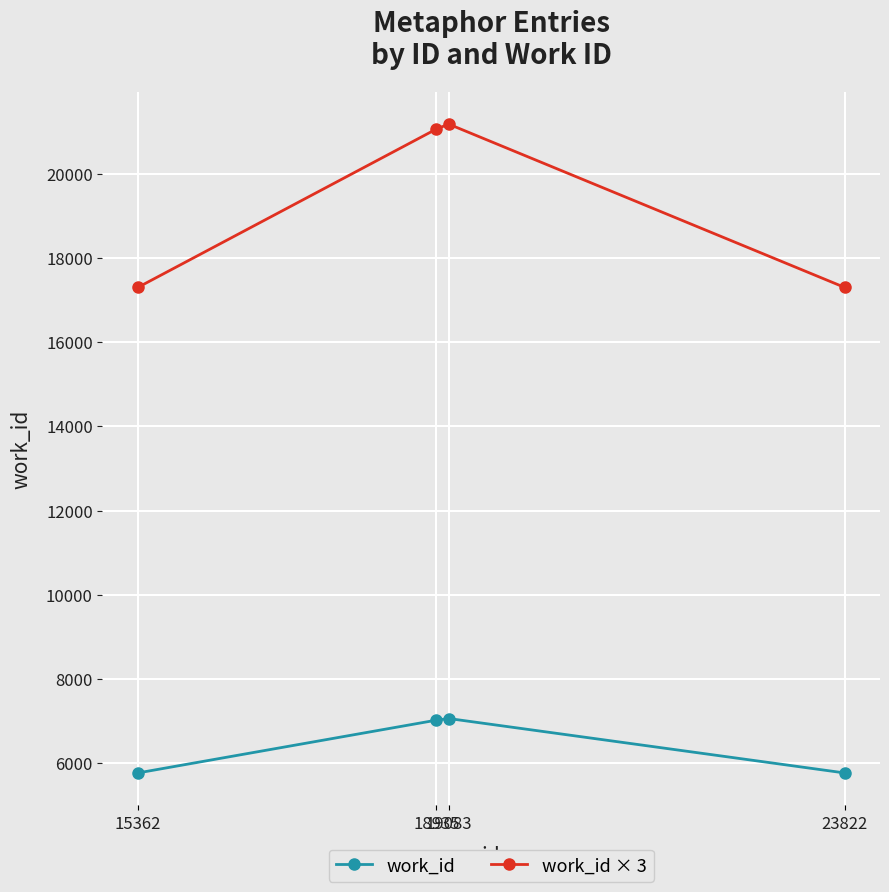

What is the total value across all series at 15362?

23068